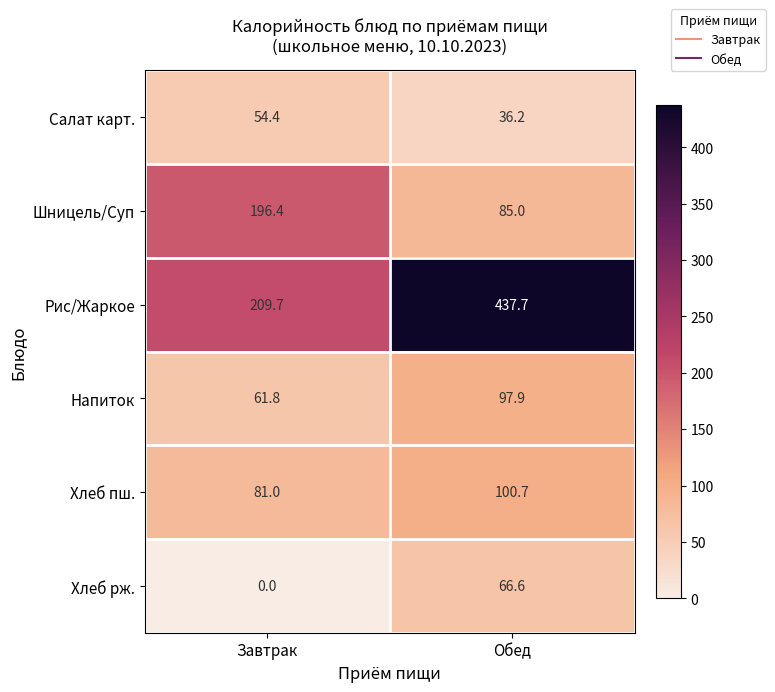

The Салат карт. series shows 54.4 at Завтрак. True or false?

True